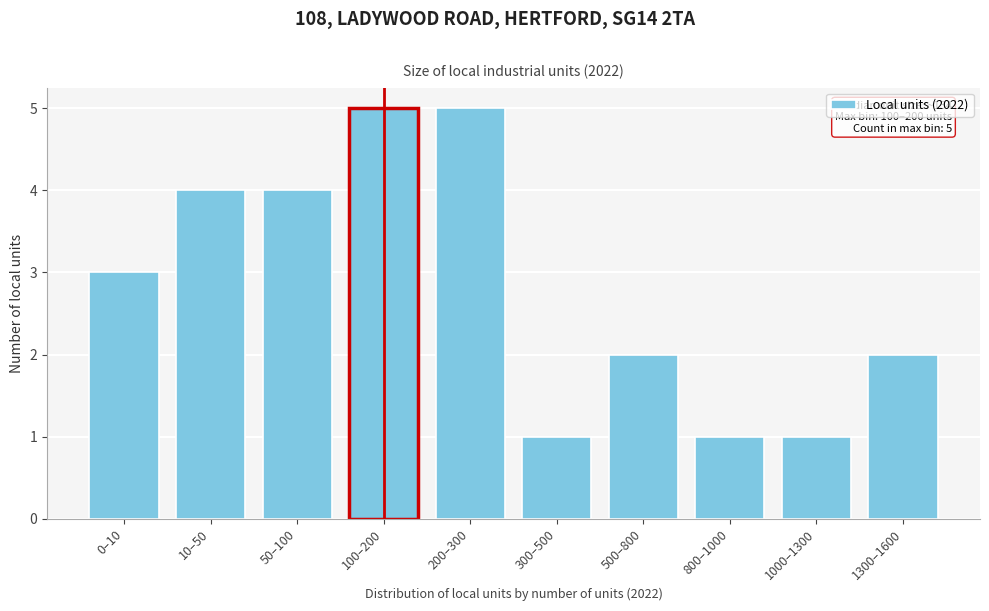

Reading right to left, list all the values displayed in this chart.

1300–1600=2	1000–1300=1	800–1000=1	500–800=2	300–500=1	200–300=5	100–200=5	50–100=4	10–50=4	0–10=3